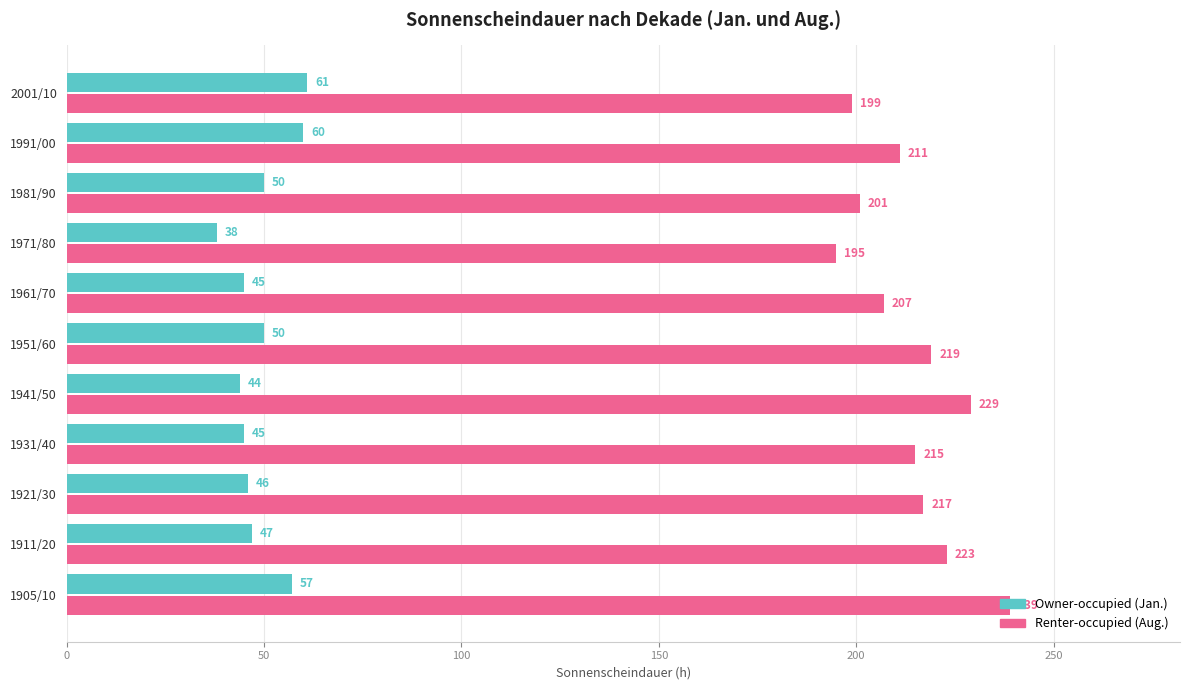

What is the spread (max minus min) of values at 1941/50?

185